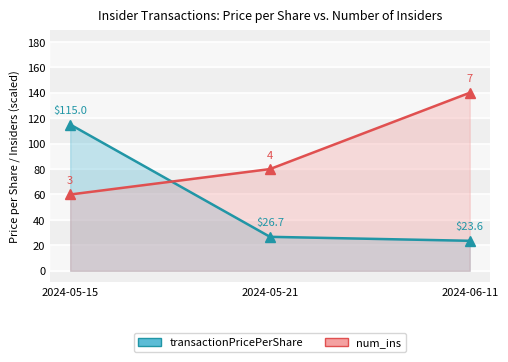

Which series has the largest total across all categories?

num_ins